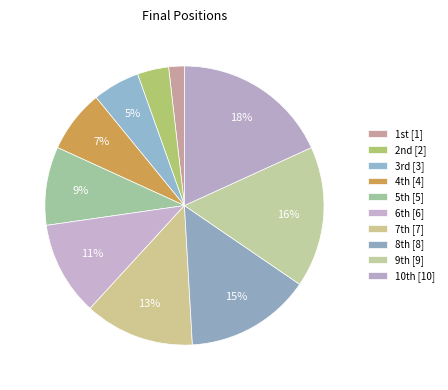

To the nearest percent, what is the difference between the largest and smallest slice percentages?

16%